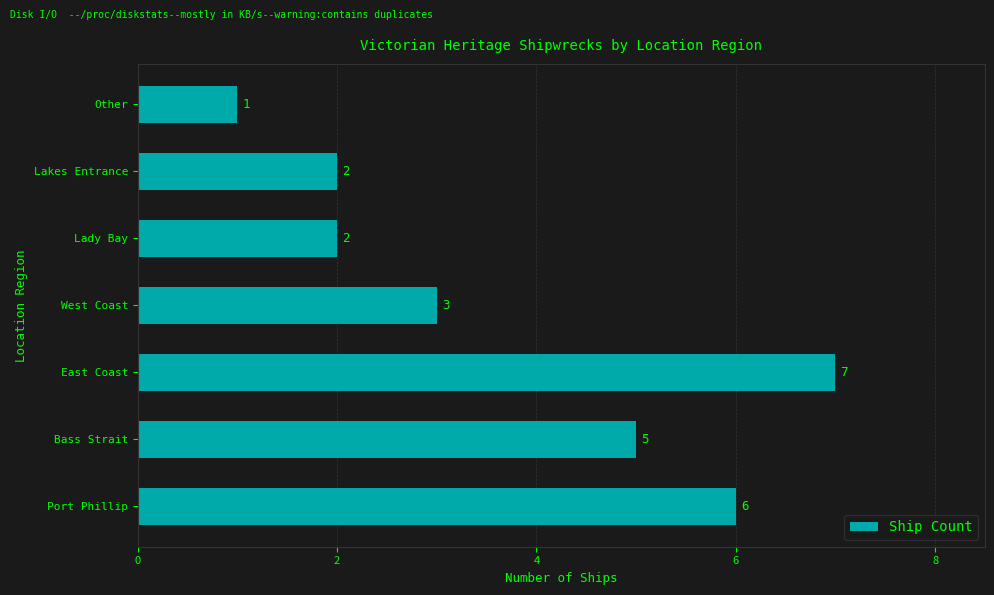

What is the difference between the values at Bass Strait and Other?

4